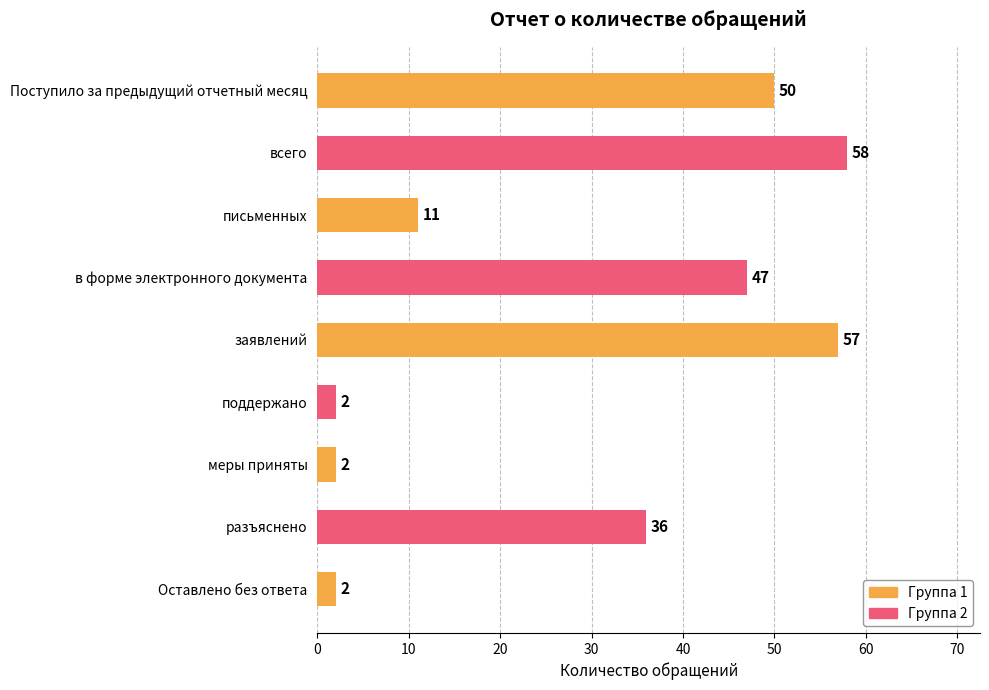

True or false: the data shows 57 at заявлений.

True